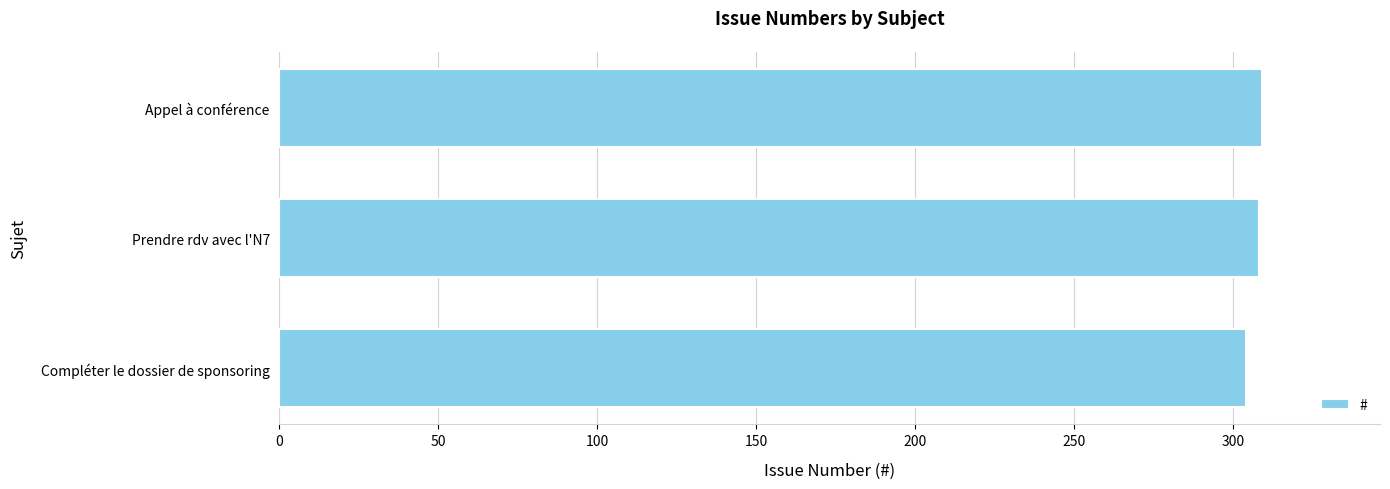

What is the sum of the values at Appel à conférence and Prendre rdv avec l'N7?

617